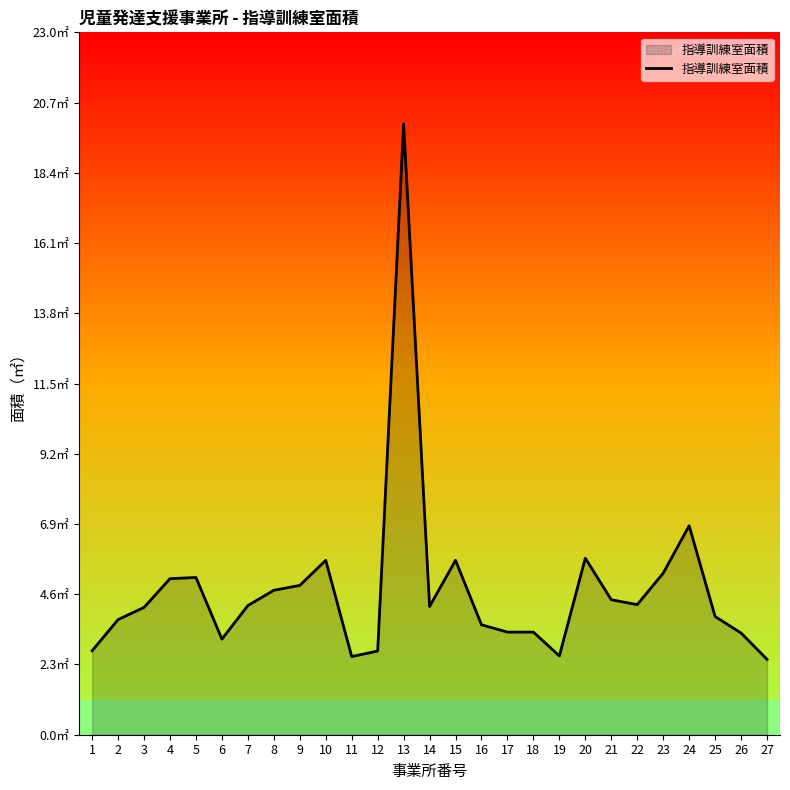

At which category does the chart reach its minimum across all series?

27